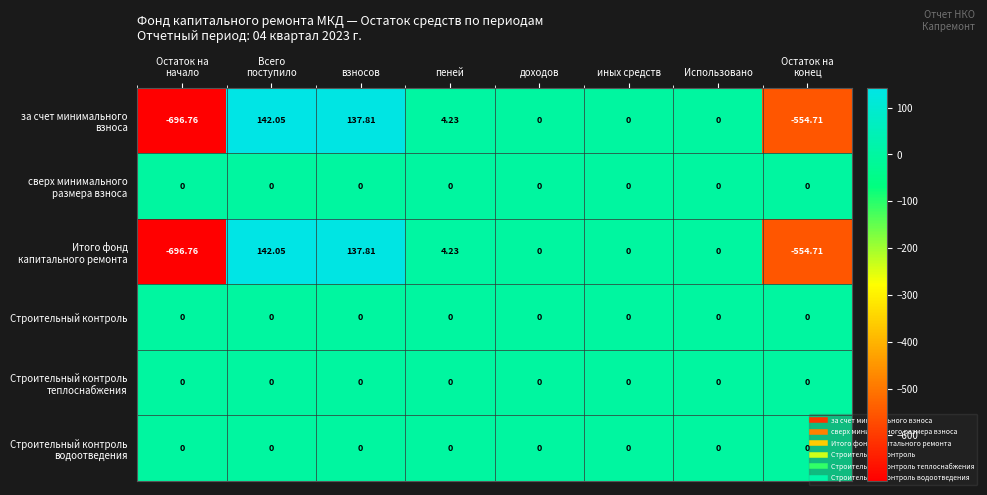

How many series are shown in this chart?

6